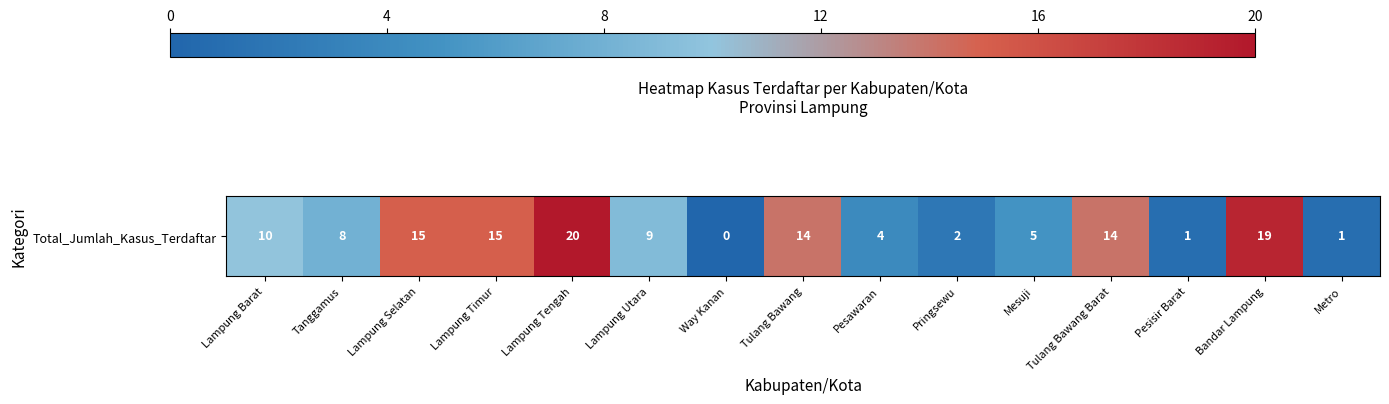

What is the sum of the values at Tanggamus and Way Kanan?

8